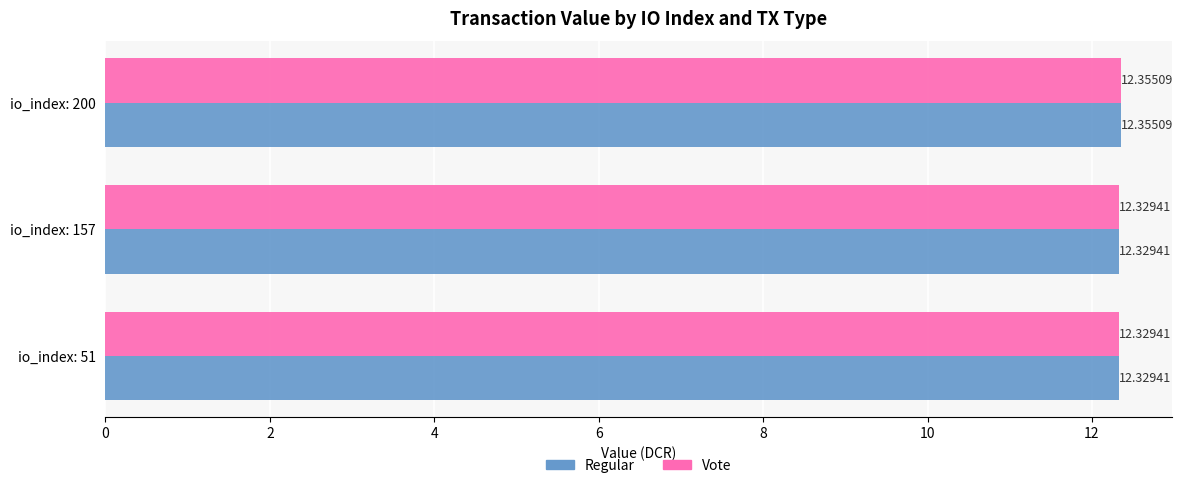

At which category is the sum across all series the highest?

io_index: 200